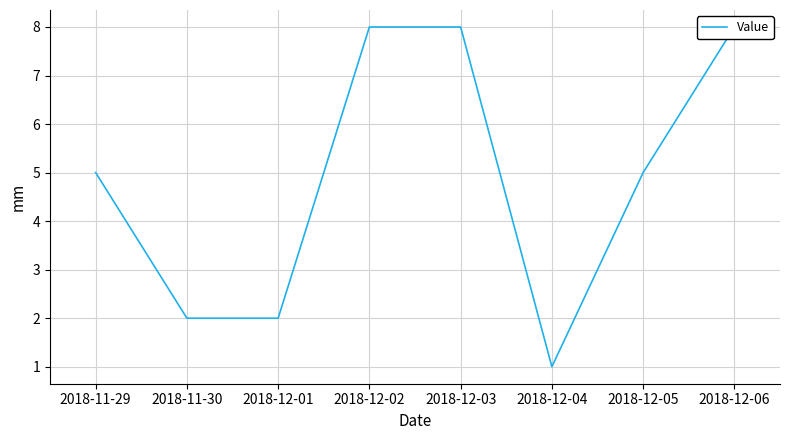

Where is the first local minimum?

2018-12-04